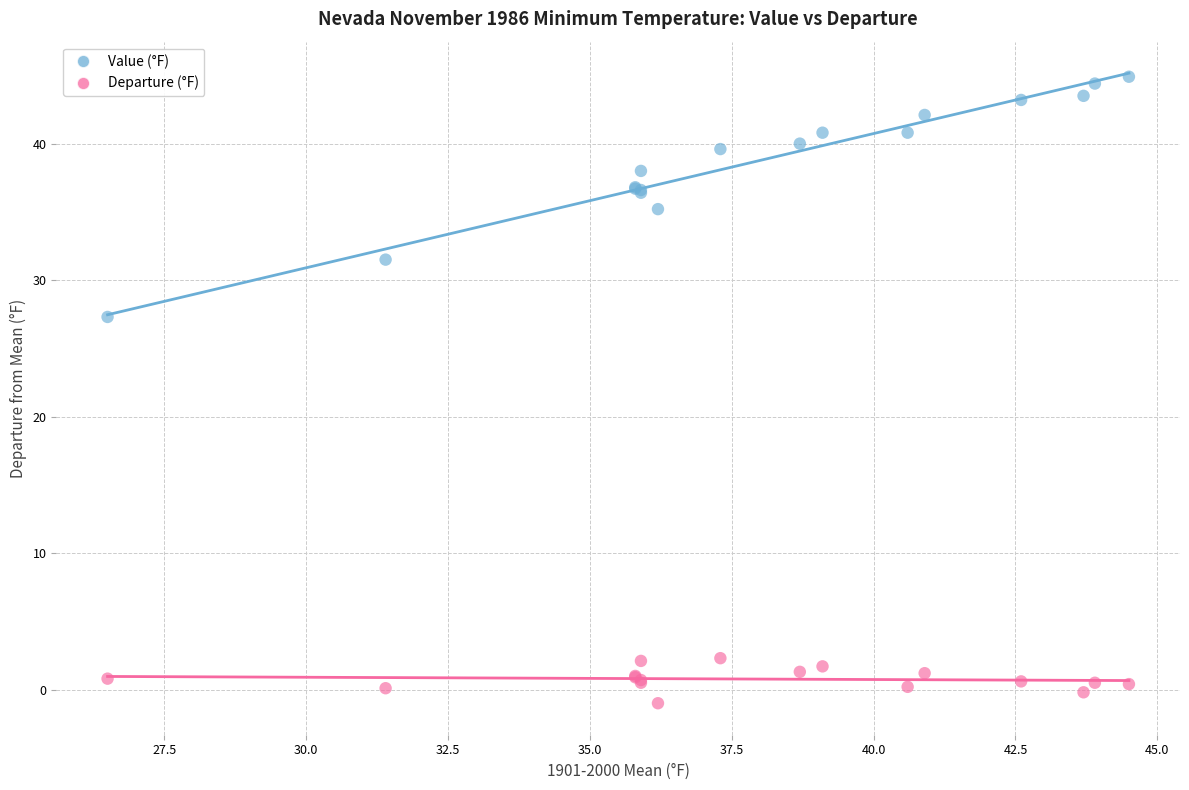

Which series has the largest Y range (max minus min)?

Value (°F)